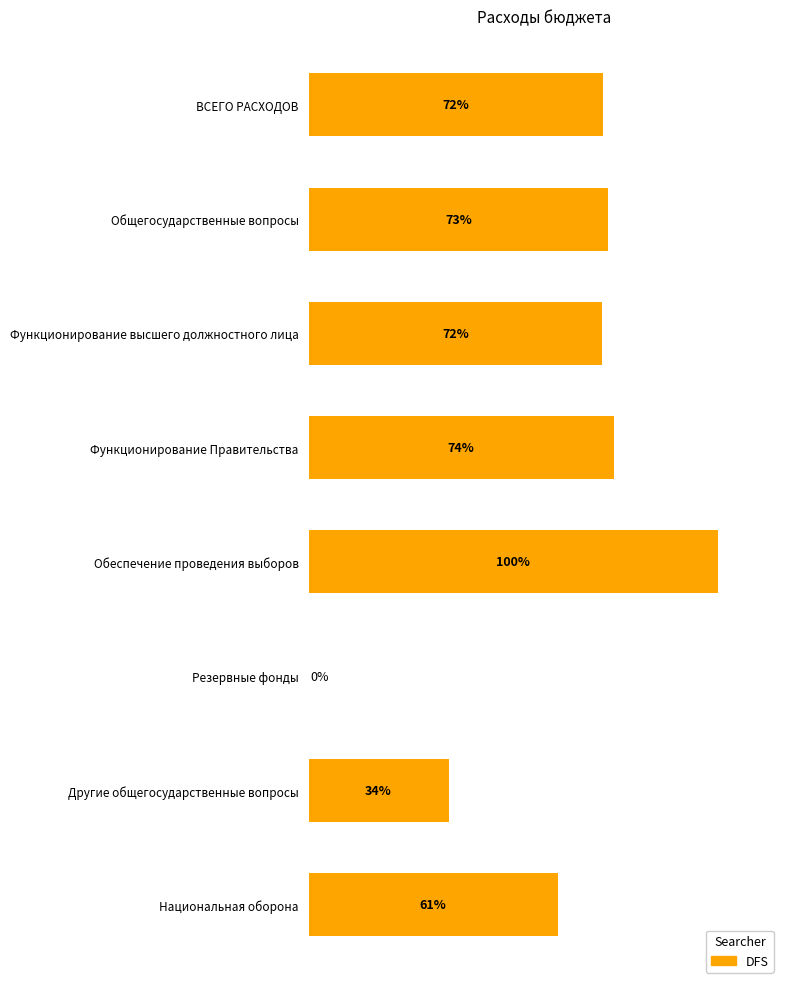

At which label is the value closest to 49?

Национальная оборона